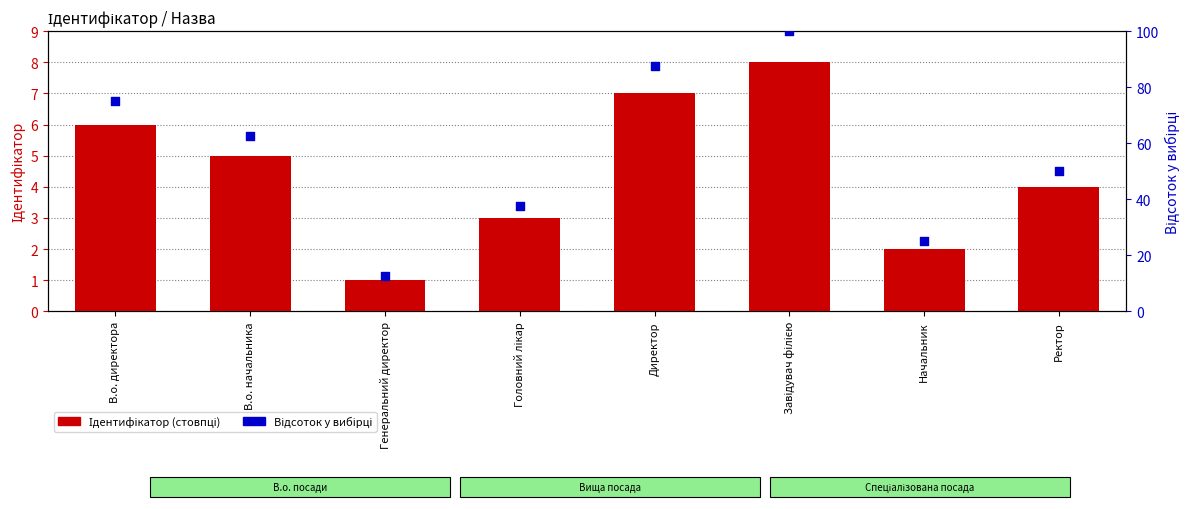

Which series has the largest Y range (max minus min)?

Відсоток у вибірці